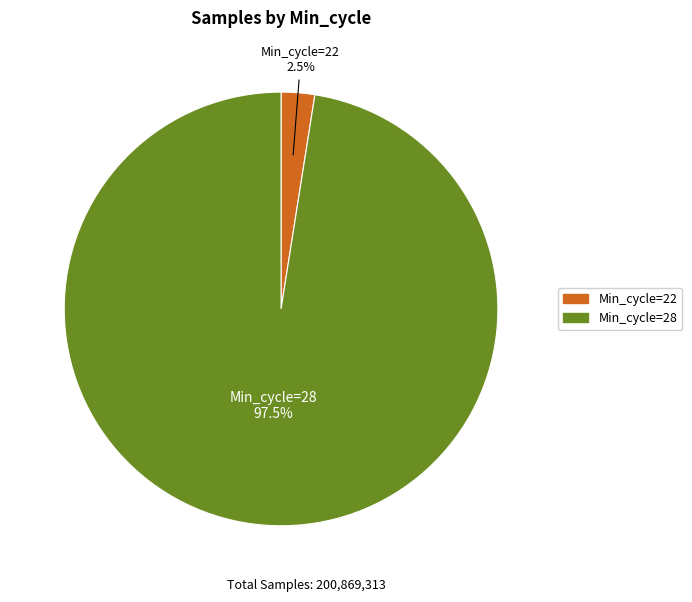

Is there a majority slice in this chart?

Yes